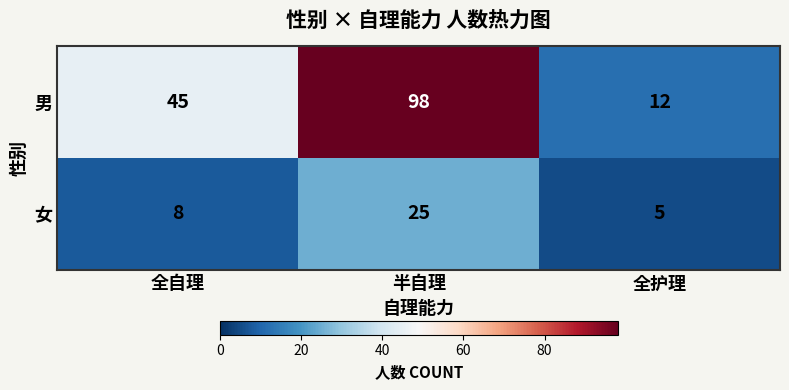

Reading left to right, what are all the values shown in this chart?

男: 全自理=45	半自理=98	全护理=12
女: 全自理=8	半自理=25	全护理=5